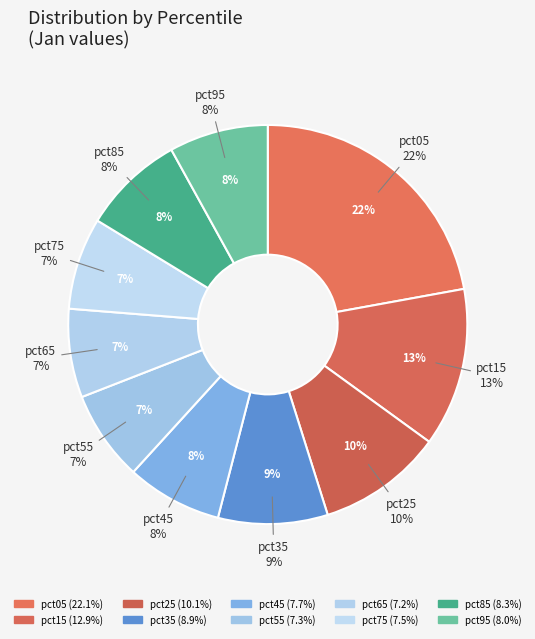

The pct75 slice represents 7% of the pie. True or false?

True